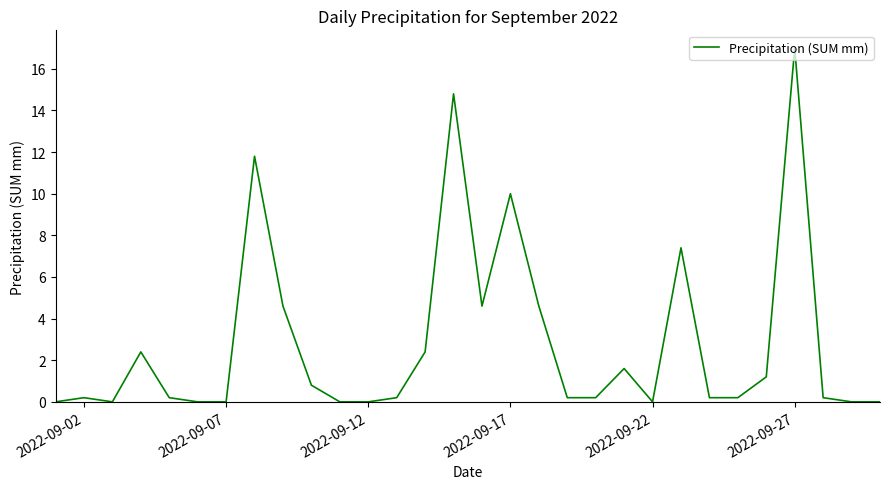

What is the greatest value displayed?

17.0